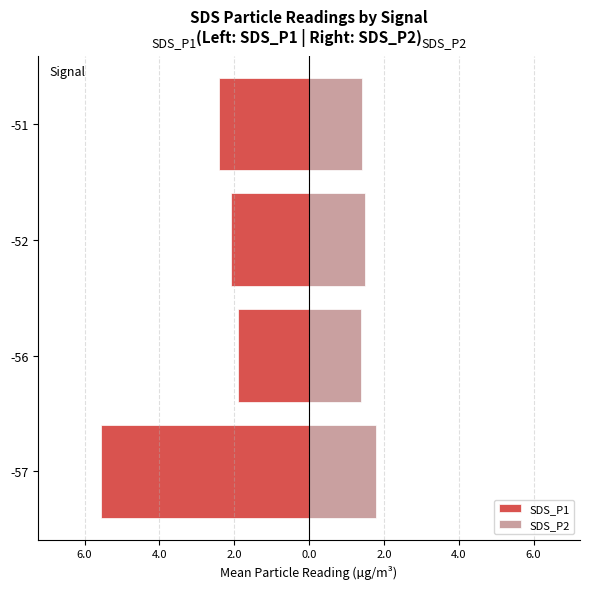

Which series has the largest range (max minus min)?

SDS_P1